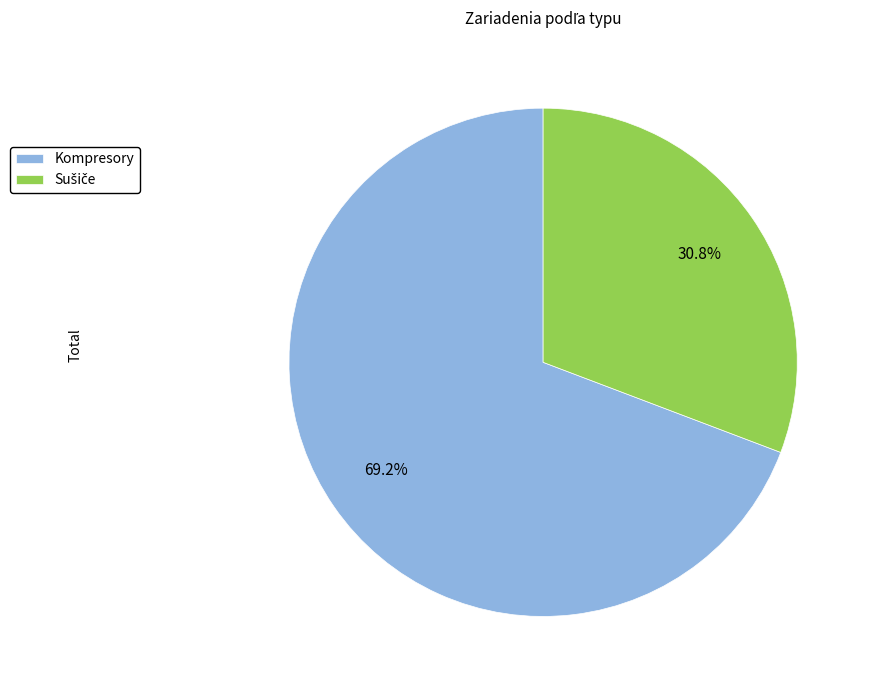

Which category accounts for the majority?

Kompresory